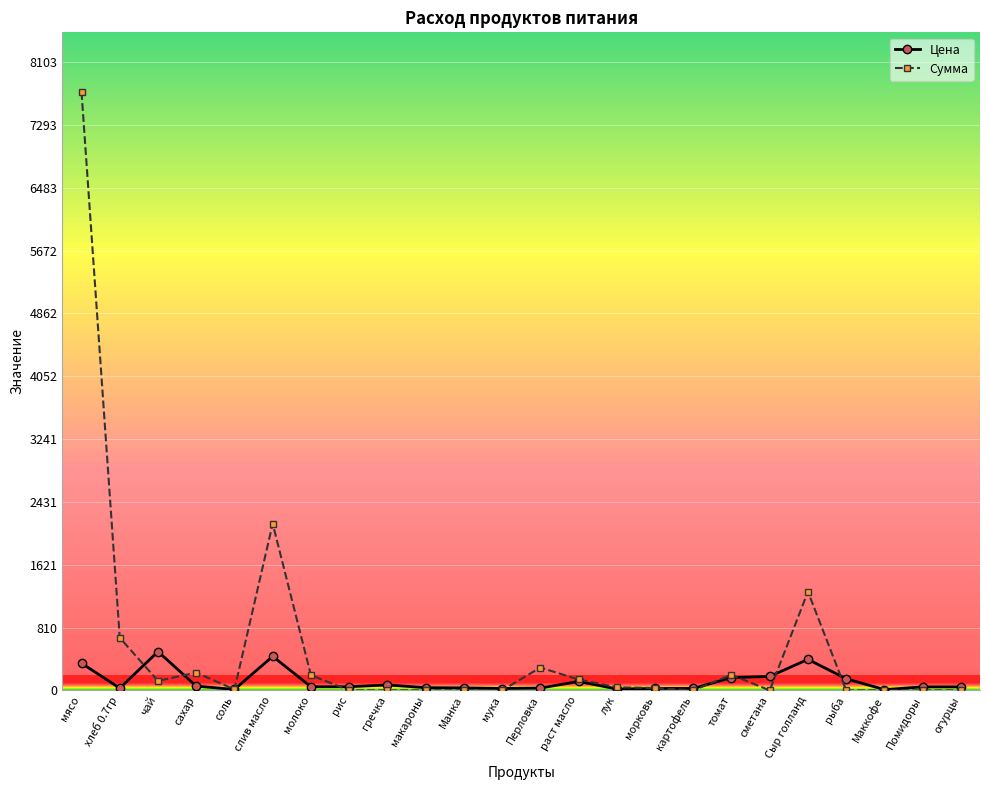

What is the total value across all series at картофель?

25.0